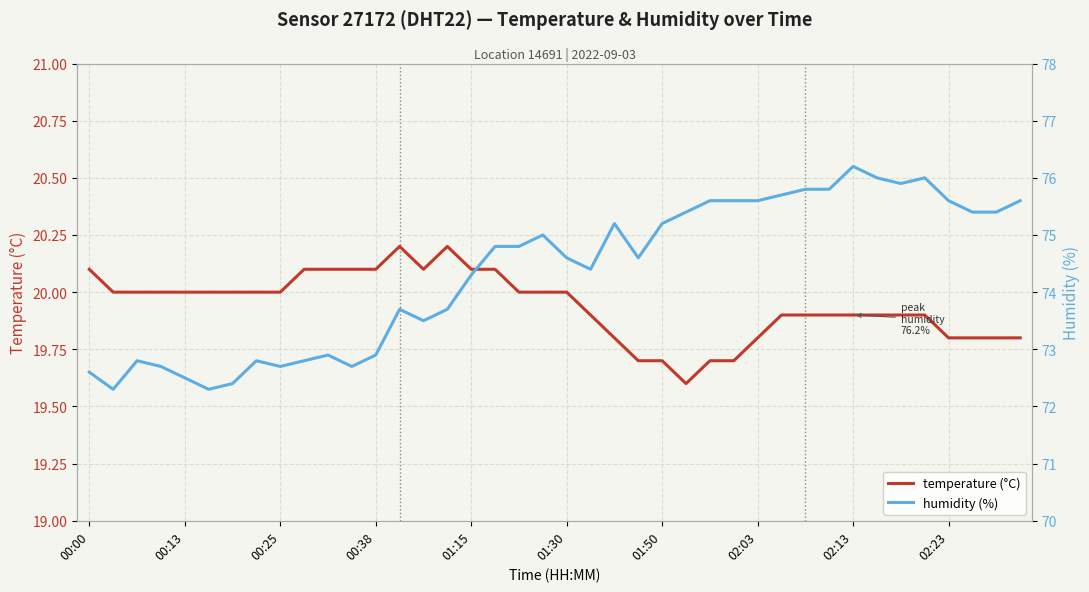

What are all the series names shown in the legend?

temperature (°C), humidity (%)